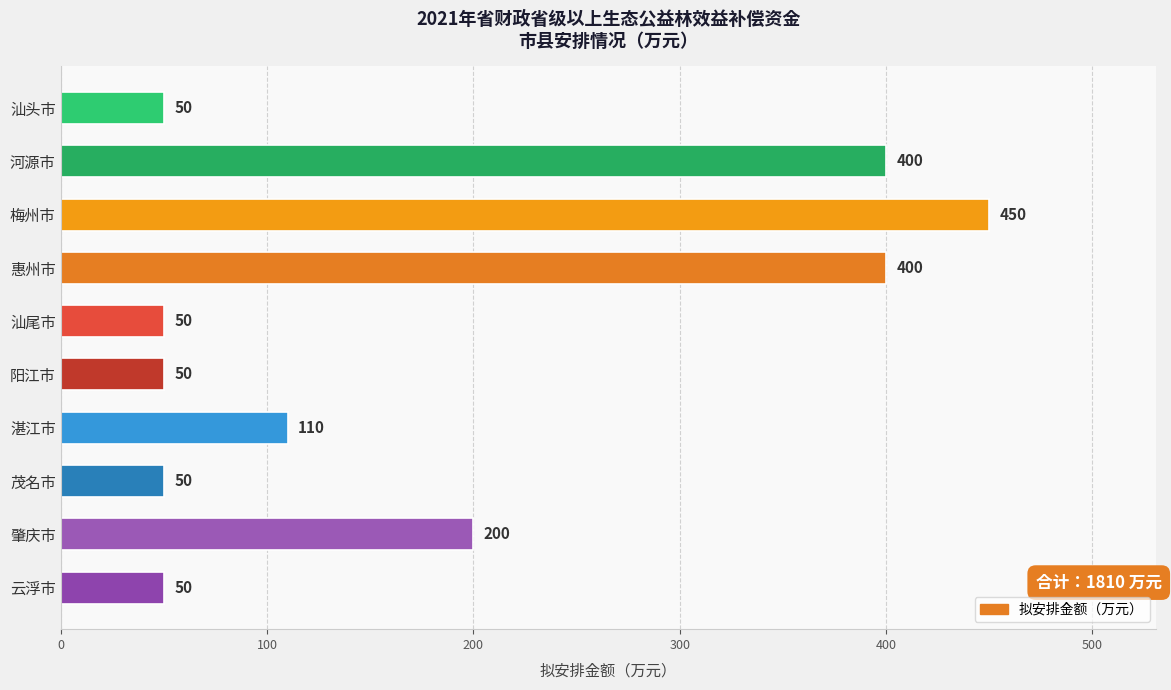

Are the bars horizontal?

Yes